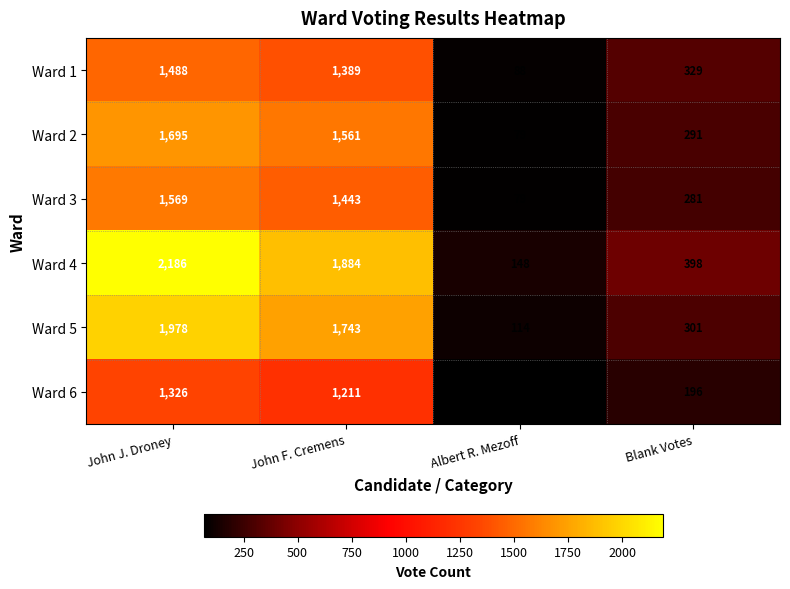

What is the average value of the Ward 4 series?

1154